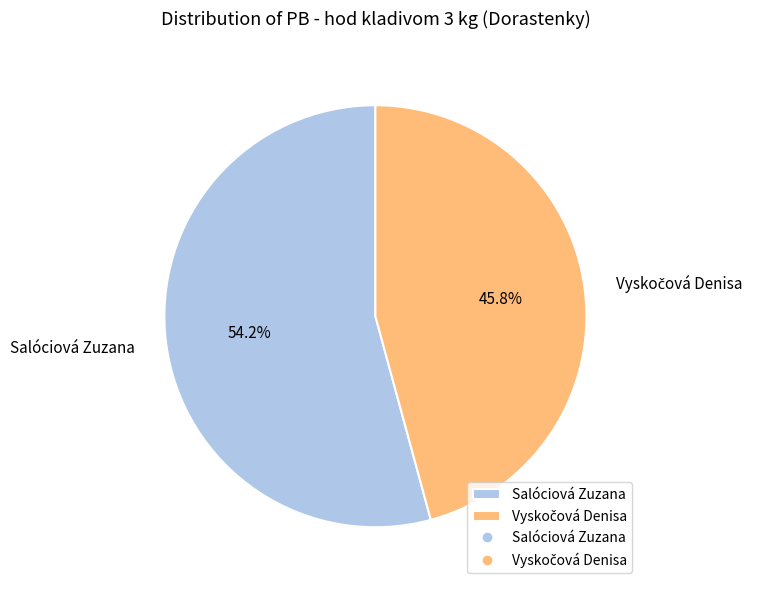

Which category accounts for the majority?

Salóciová Zuzana